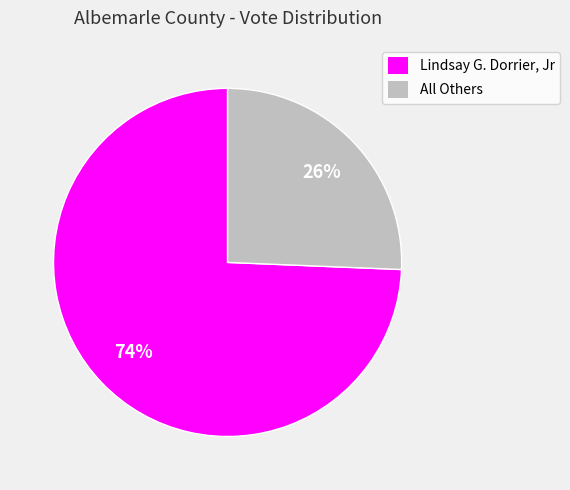

Which category has the biggest portion of the pie?

Lindsay G. Dorrier, Jr